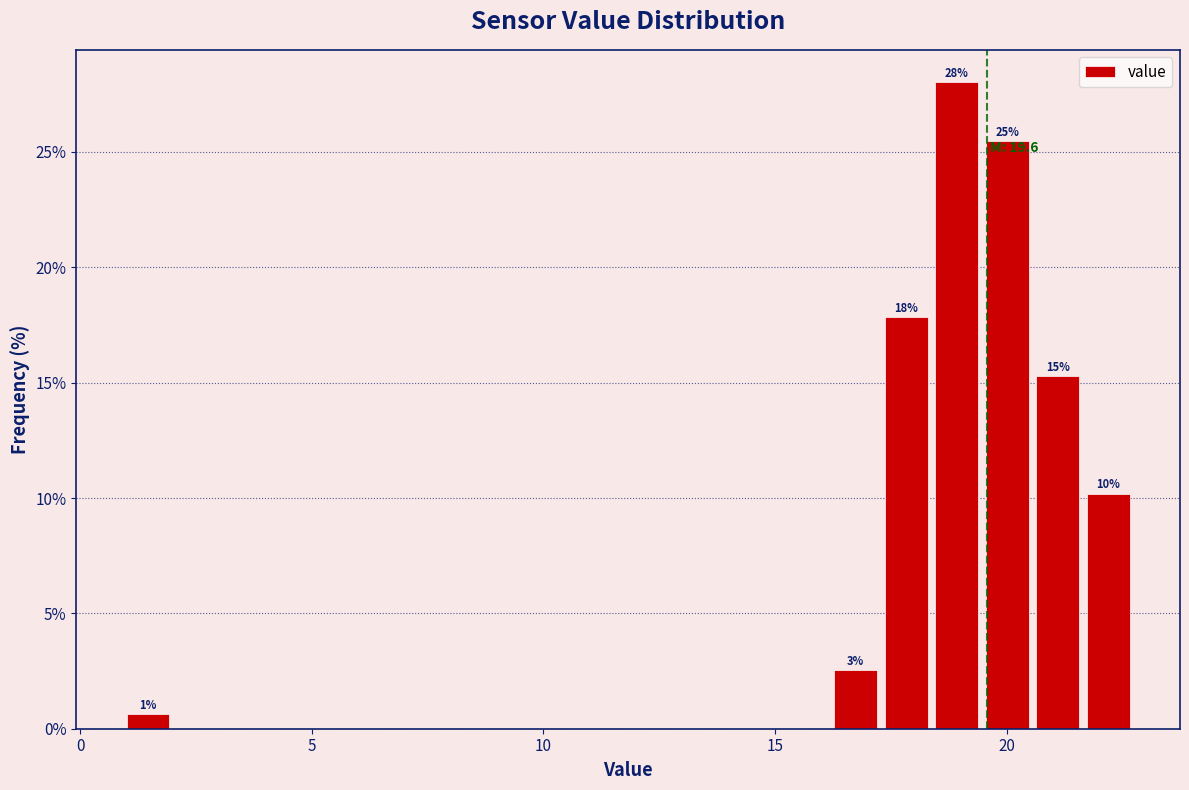

Read against the x-axis, roughly where is the centre of the tallest bar?

19.0